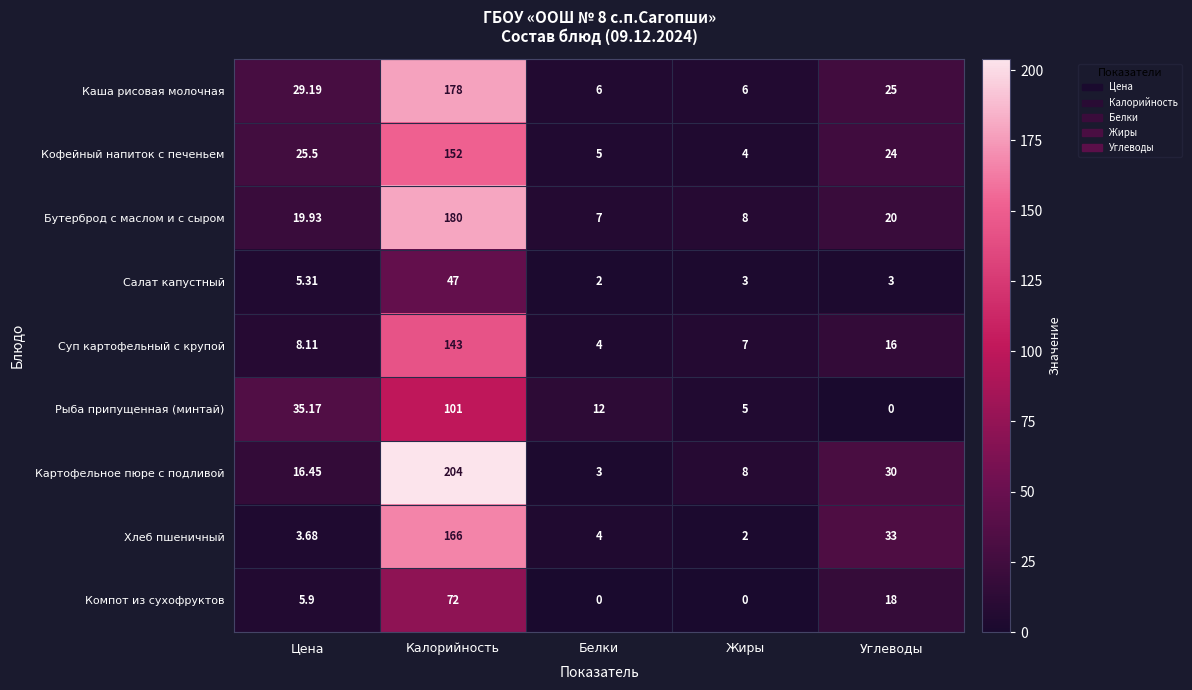

What is the spread (max minus min) of values at Жиры?

8.0